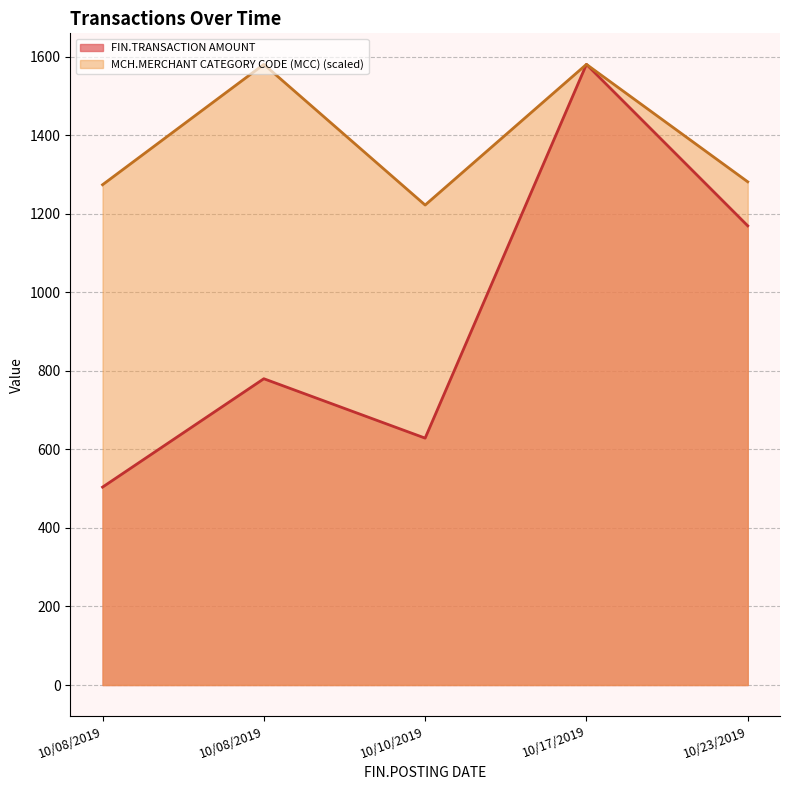

Is it true that MCH.MERCHANT CATEGORY CODE (MCC) equals 1580.5 at 10/08/2019?

True